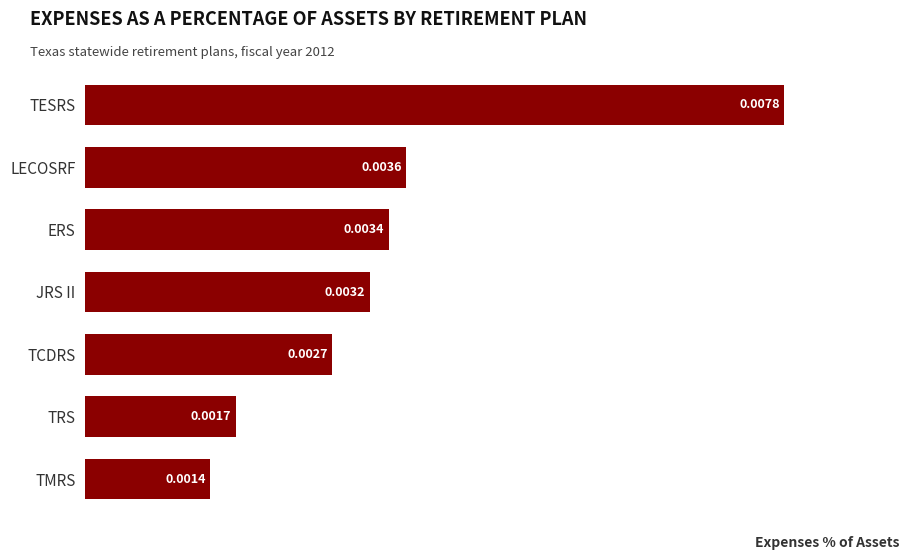

Which has a higher value, JRS II or ERS?

ERS